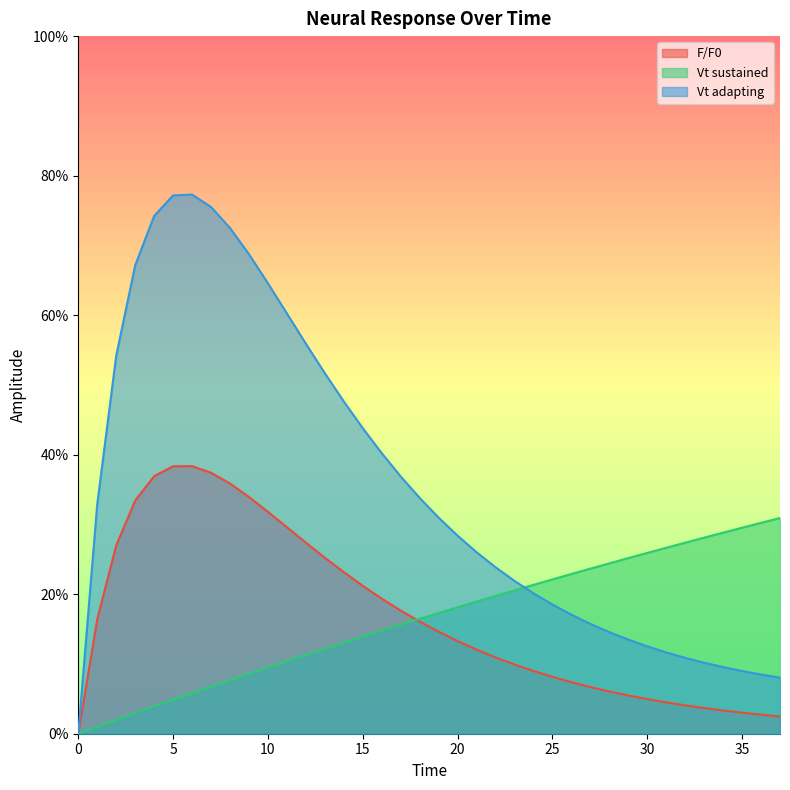

True or false: Vt adapting has more than 2 points higher than both neighbors.

False